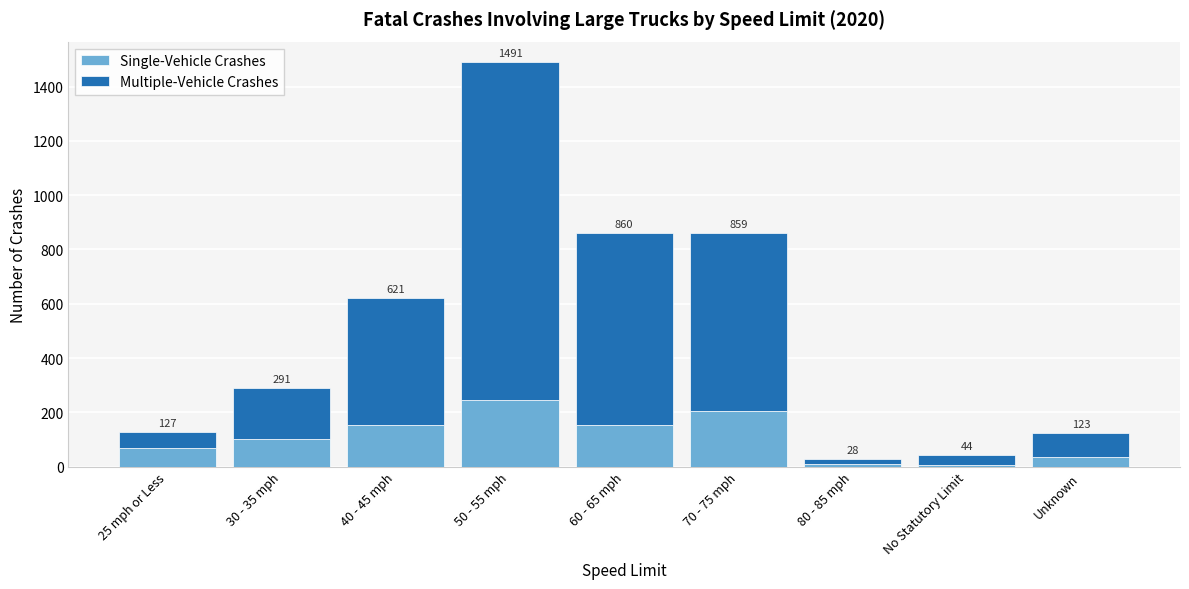

What are all the series names shown in the legend?

Single-Vehicle Crashes, Multiple-Vehicle Crashes